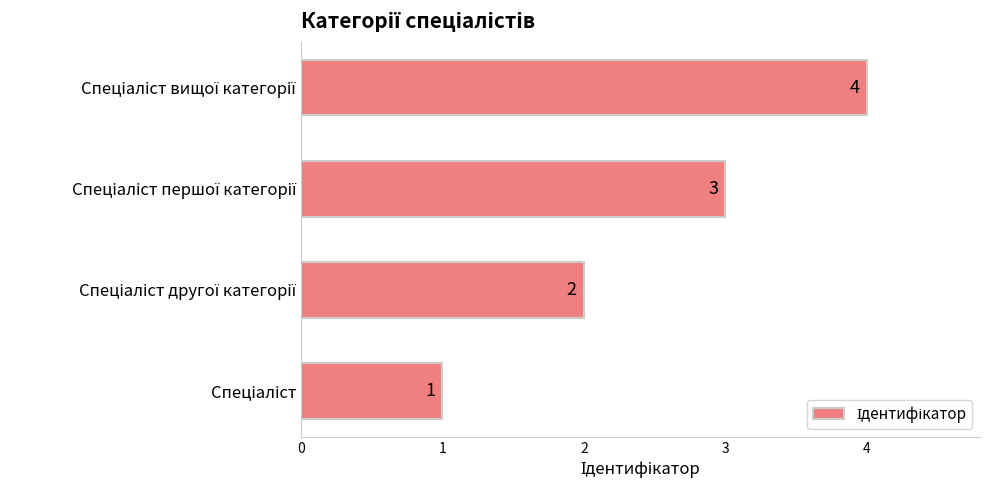

What is the sum of all values?

10